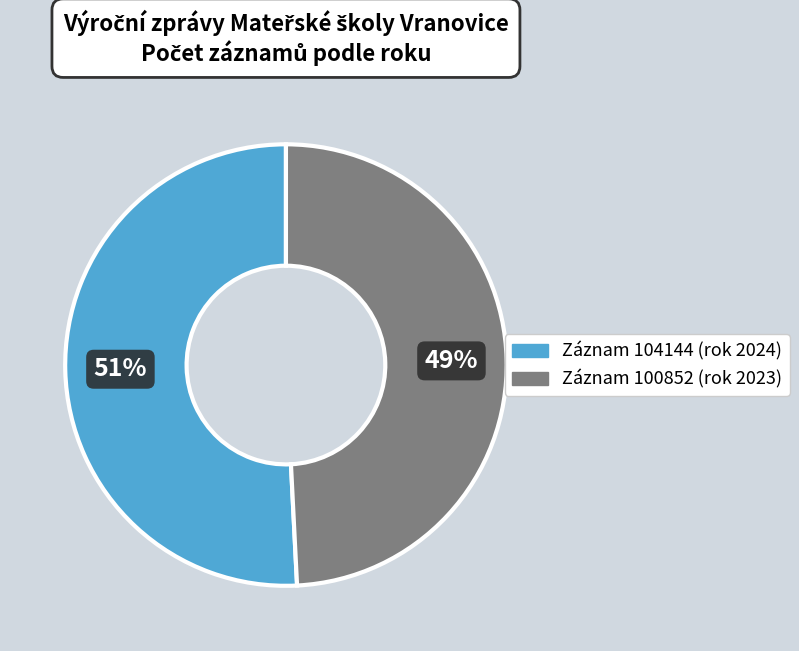

To the nearest percent, what is the difference between the largest and smallest slice percentages?

2%